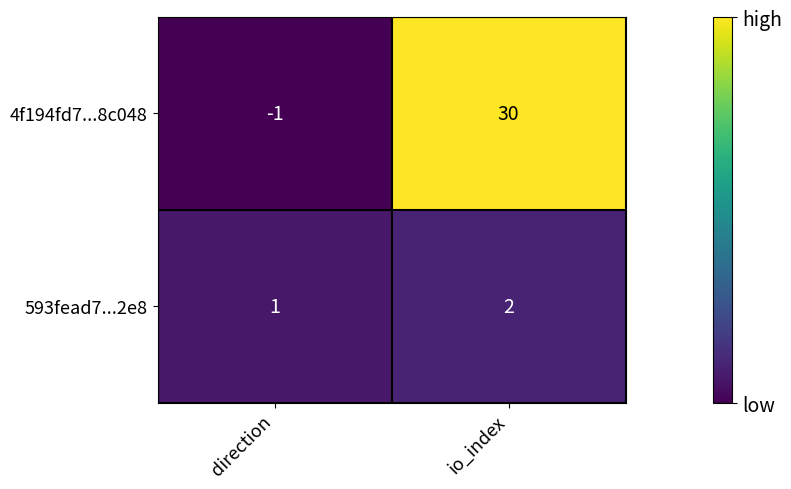

At io_index, list the series in order from smallest to largest.

593fead7...2e8, 4f194fd7...8c048